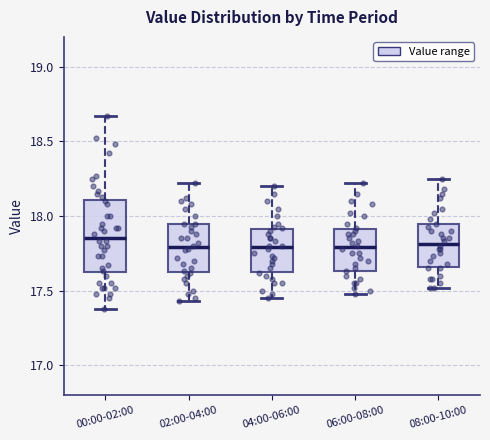

Which box is the tallest, from its lower edge to its upper edge?

00:00-02:00